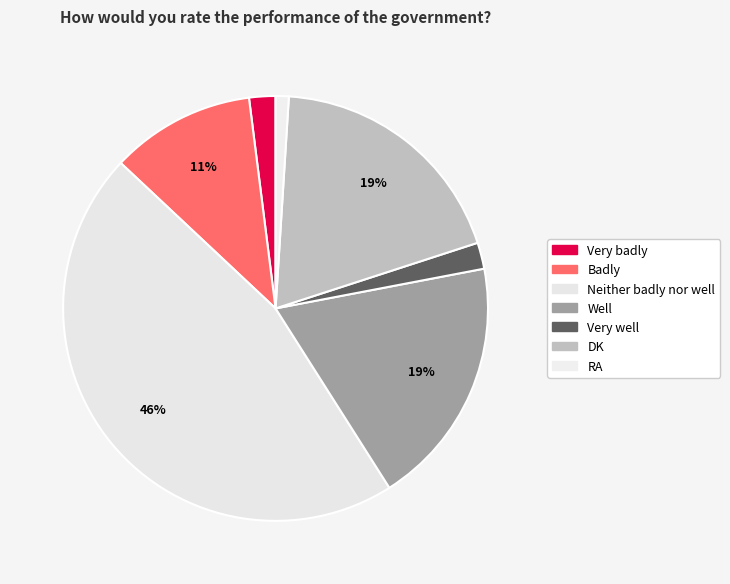

How many segments does this pie chart have?

7